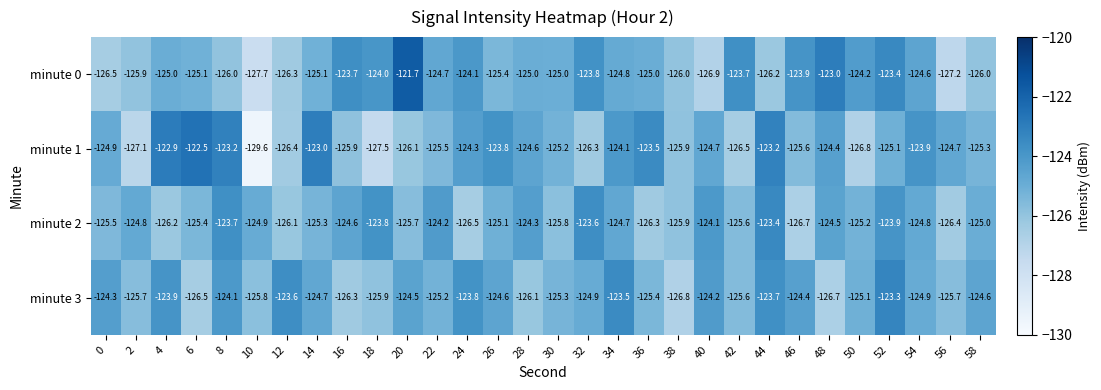

At which category does the chart reach its minimum across all series?

10